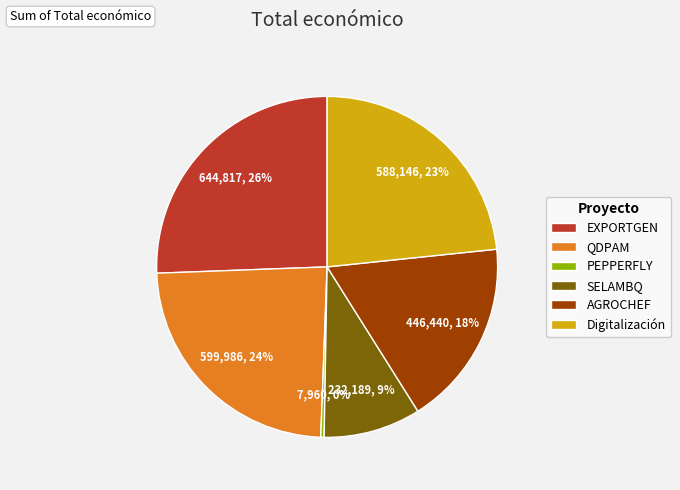

The AGROCHEF slice represents 30% of the pie. True or false?

False